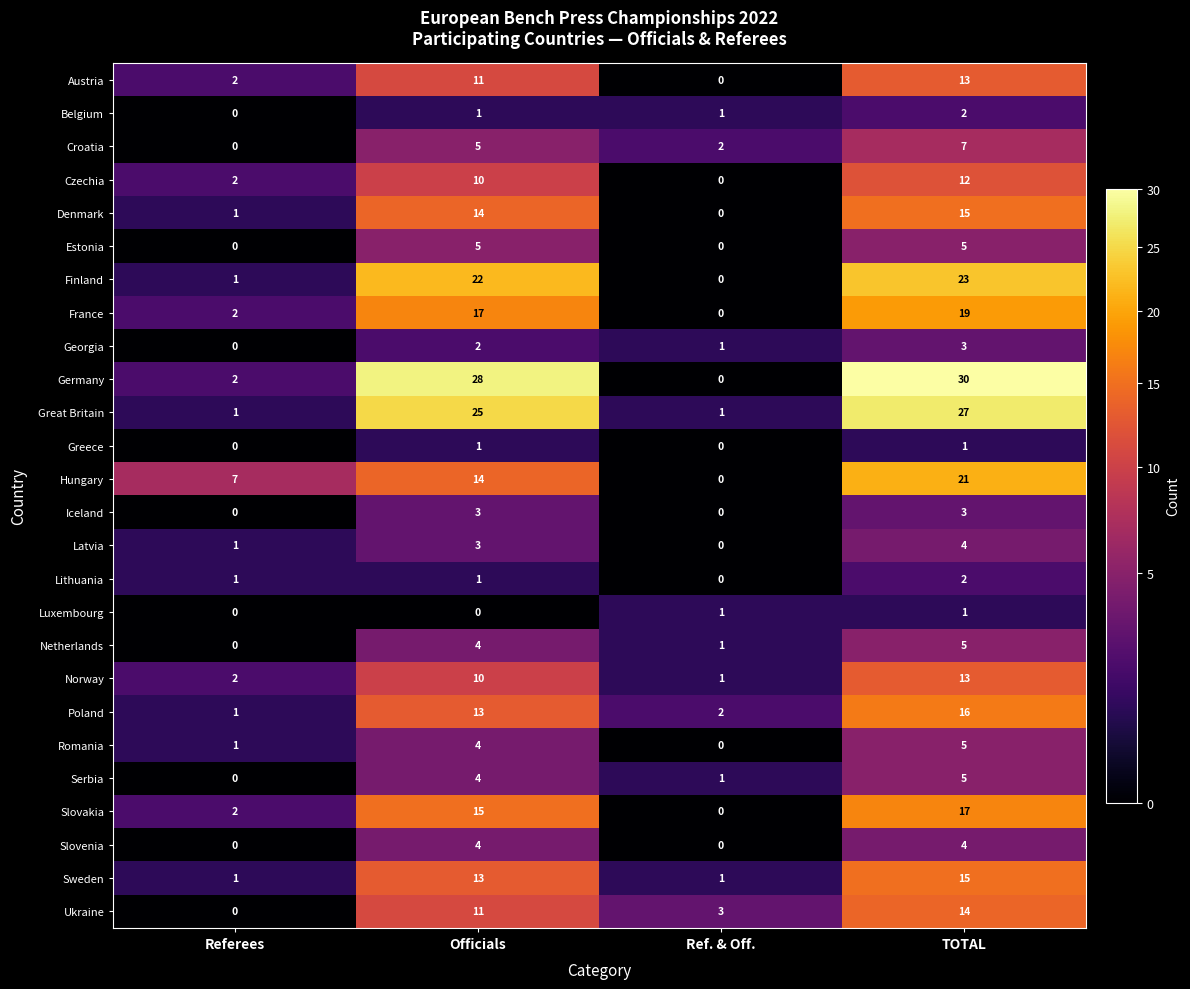

What value does the Netherlands series have at TOTAL?

5